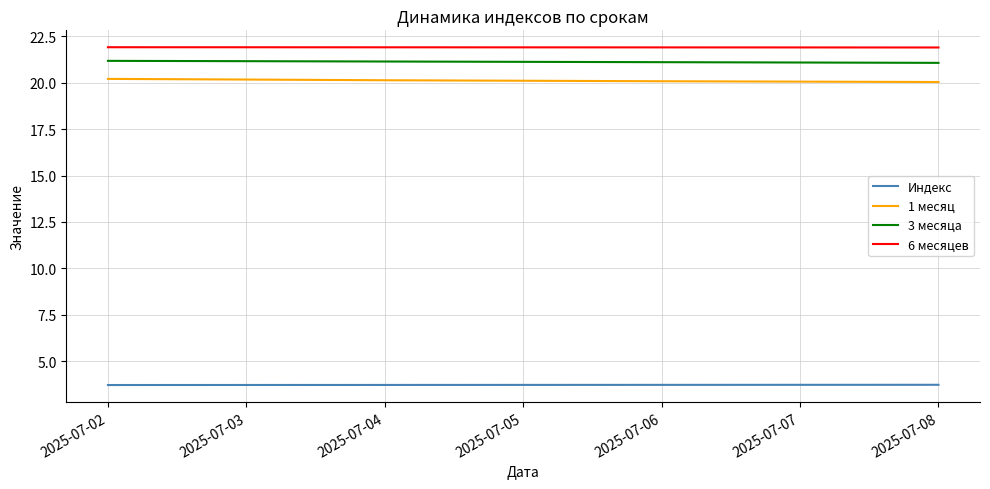

What is the maximum value shown in the chart?

21.9